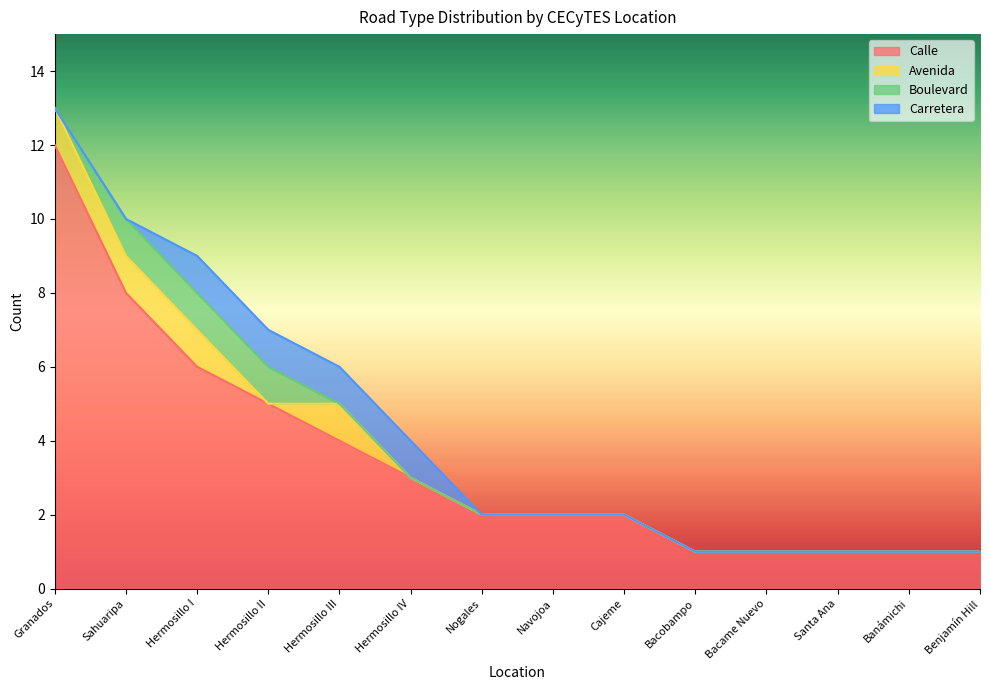

Reading left to right, what are all the values shown in this chart?

Calle: Granados=12	Sahuaripa=8	Hermosillo I=6	Hermosillo II=5	Hermosillo III=4	Hermosillo IV=3	Nogales=2	Navojoa=2	Cajeme=2	Bacobampo=1	Bacame Nuevo=1	Santa Ana=1	Banámichi=1	Benjamín Hill=1
Avenida: Granados=1	Sahuaripa=1	Hermosillo I=1	Hermosillo II=0	Hermosillo III=1	Hermosillo IV=0	Nogales=0	Navojoa=0	Cajeme=0	Bacobampo=0	Bacame Nuevo=0	Santa Ana=0	Banámichi=0	Benjamín Hill=0
Boulevard: Granados=0	Sahuaripa=1	Hermosillo I=1	Hermosillo II=1	Hermosillo III=0	Hermosillo IV=0	Nogales=0	Navojoa=0	Cajeme=0	Bacobampo=0	Bacame Nuevo=0	Santa Ana=0	Banámichi=0	Benjamín Hill=0
Carretera: Granados=0	Sahuaripa=0	Hermosillo I=1	Hermosillo II=1	Hermosillo III=1	Hermosillo IV=1	Nogales=0	Navojoa=0	Cajeme=0	Bacobampo=0	Bacame Nuevo=0	Santa Ana=0	Banámichi=0	Benjamín Hill=0